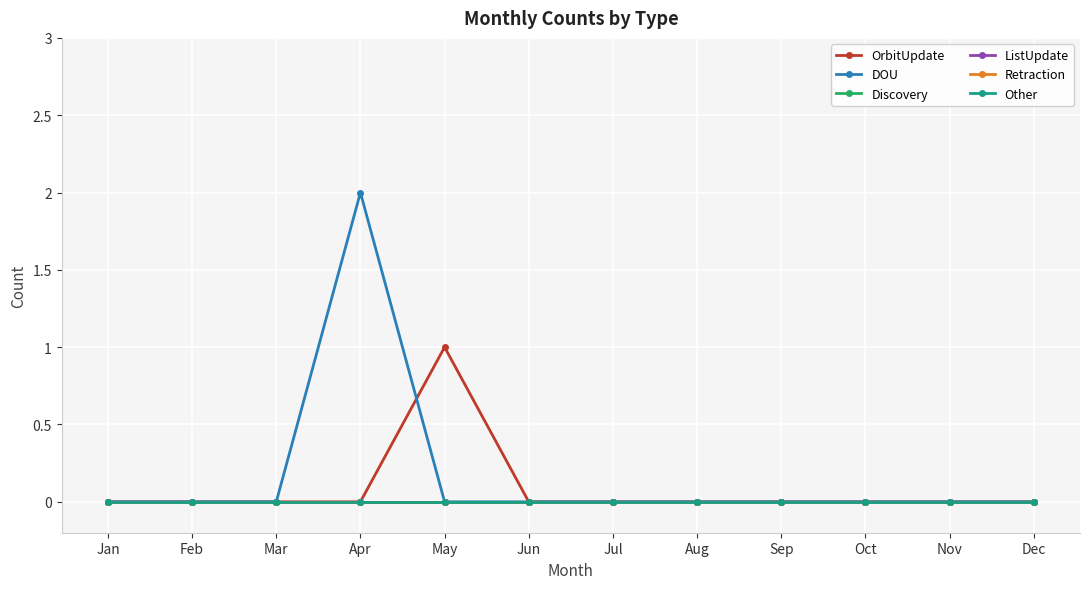

Does the chart have visible grid lines?

Yes